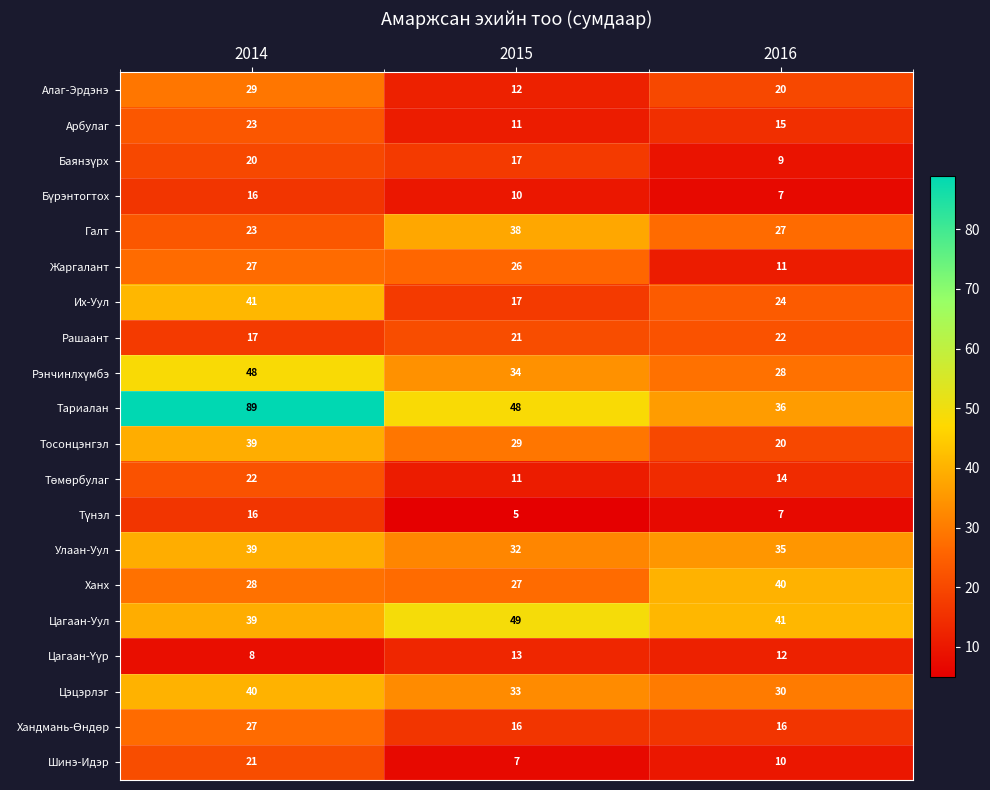

What is the maximum value shown in the chart?

89